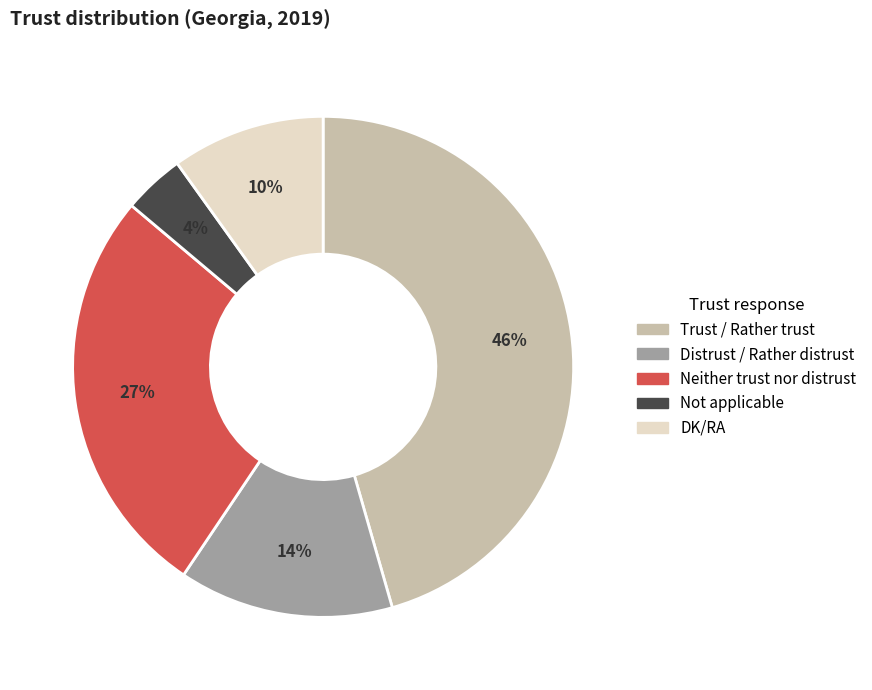

Between Trust / Rather trust and Not applicable, which is larger?

Trust / Rather trust